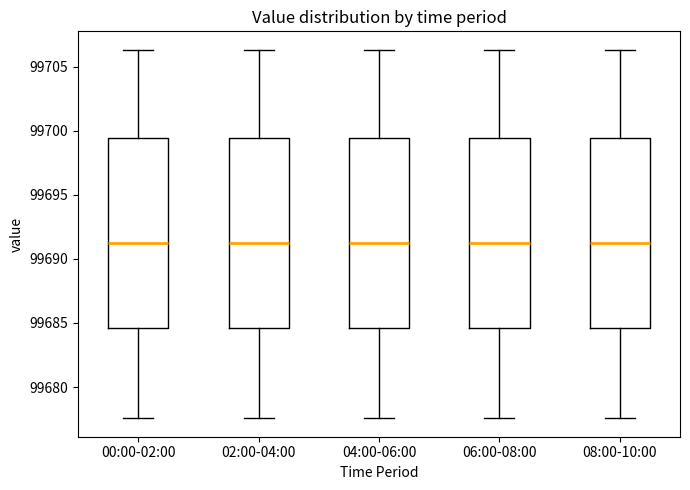

Reading left to right, transcribe this box plot: for each box, give where its median line is, the range the box spans, and where its two whiskers end, as read against the y-axis. The values are not printed on the chart, so give them approximately, as read against the axis.

00:00-02:00: median 99691.5, box 99684.5 to 99699.5, whiskers 99677.5 to 99706.5
02:00-04:00: median 99691.5, box 99684.5 to 99699.5, whiskers 99677.5 to 99706.5
04:00-06:00: median 99691.5, box 99684.5 to 99699.5, whiskers 99677.5 to 99706.5
06:00-08:00: median 99691.5, box 99684.5 to 99699.5, whiskers 99677.5 to 99706.5
08:00-10:00: median 99691.5, box 99684.5 to 99699.5, whiskers 99677.5 to 99706.5